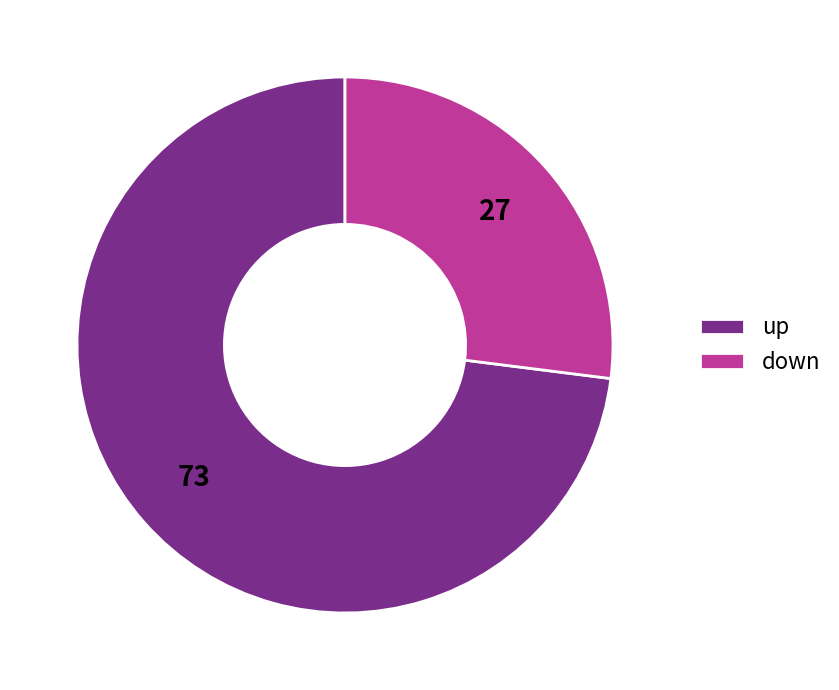

What is the largest slice in the pie chart?

up